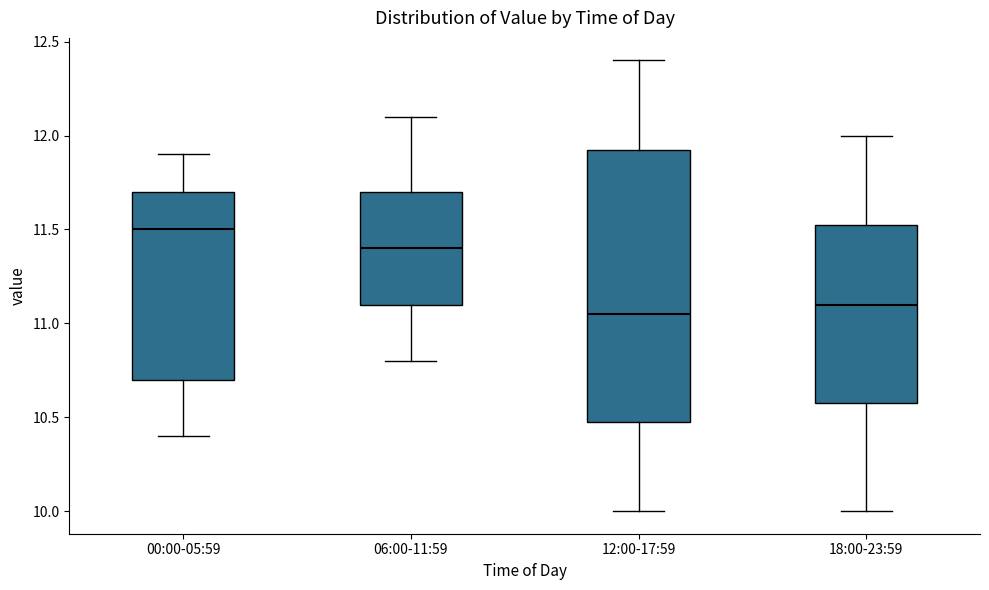

Which box's median line is the highest?

00:00-05:59